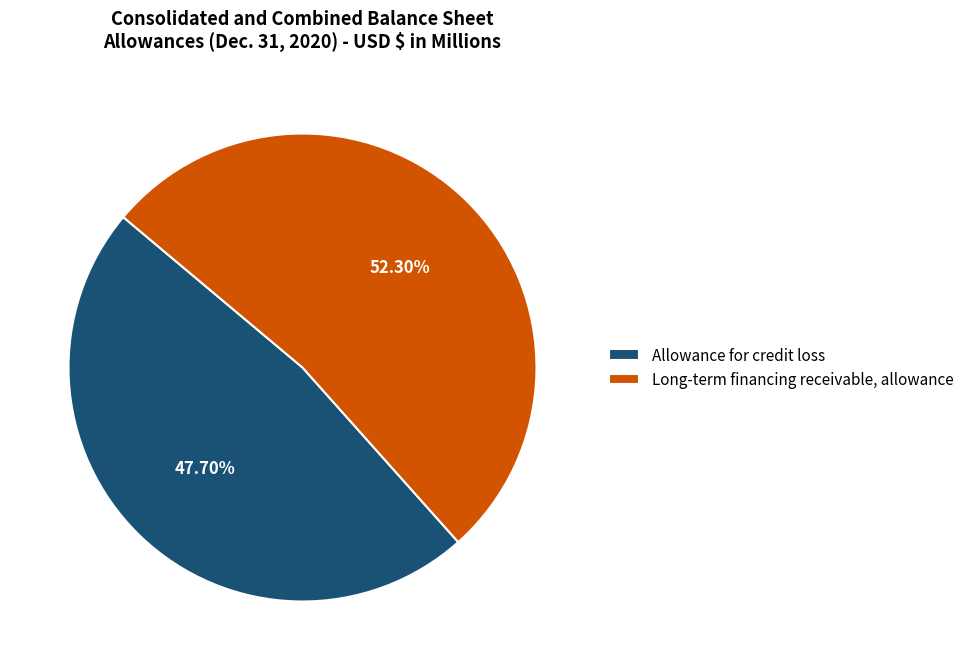

Approximately how many times larger is the value at Long-term financing receivable, allowance compared to Allowance for credit loss?

1.1